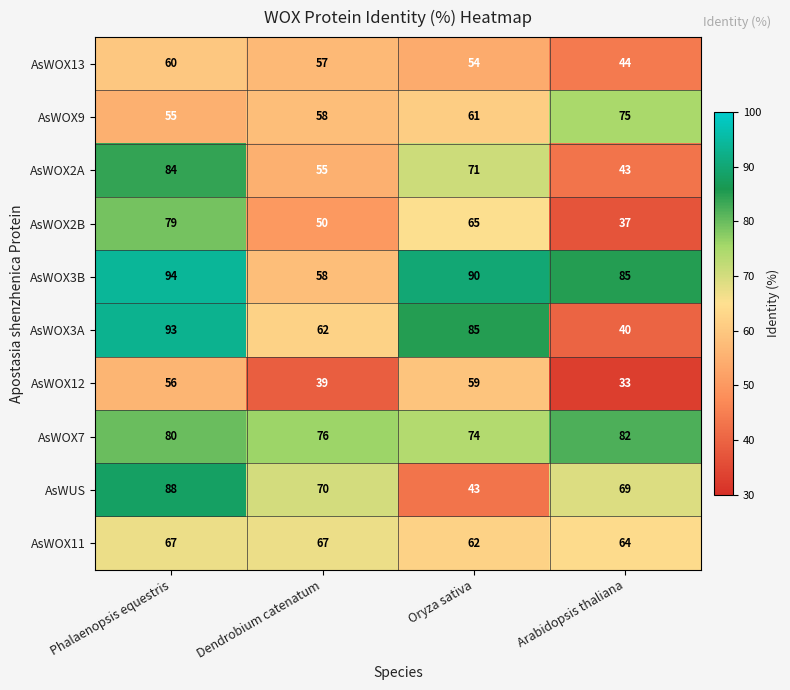

Read the AsWOX3B value at Oryza sativa.

90